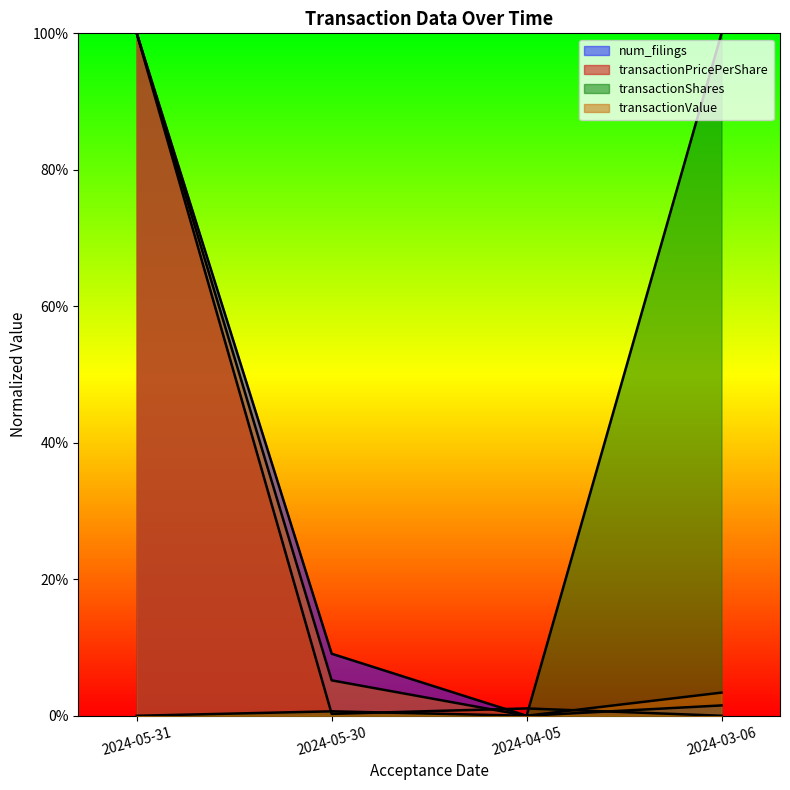

Reading left to right, transcribe all the data shown in this chart.

num_filings: 2024-05-31=1.0	2024-05-30=0.1	2024-04-05=0.0	2024-03-06=0.0
transactionPricePerShare: 2024-05-31=1.0	2024-05-30=0.0	2024-04-05=0.0	2024-03-06=0.0
transactionShares: 2024-05-31=0.0	2024-05-30=0.0	2024-04-05=0.0	2024-03-06=1.0
transactionValue: 2024-05-31=1.0	2024-05-30=0.1	2024-04-05=0.0	2024-03-06=0.0